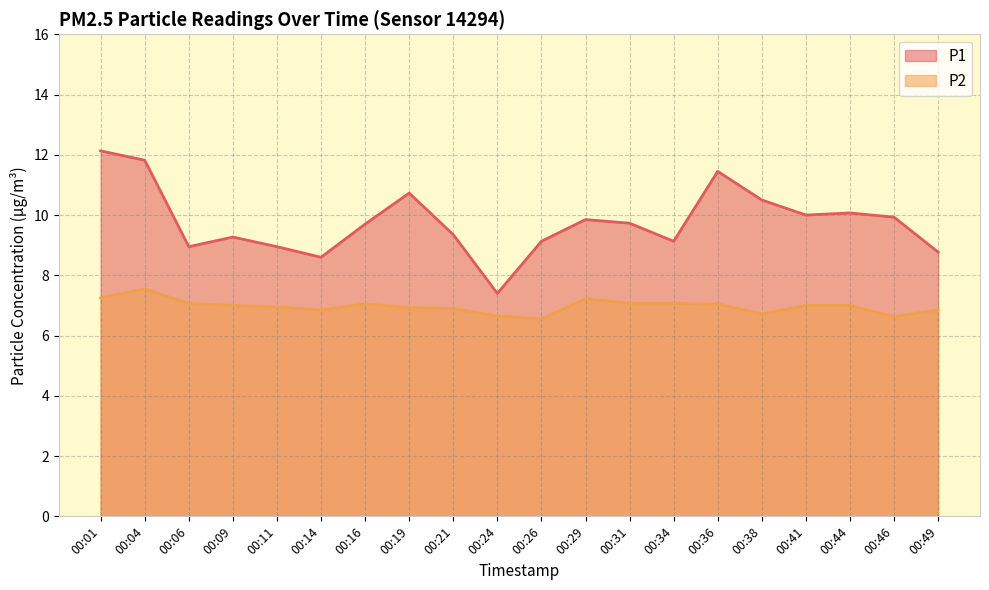

How many lines are shown in the chart?

2